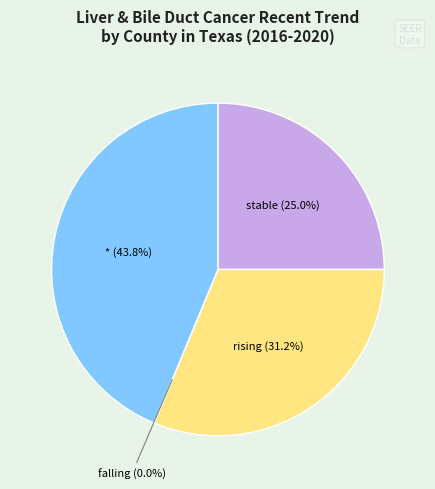

Between falling and *, which is larger?

*